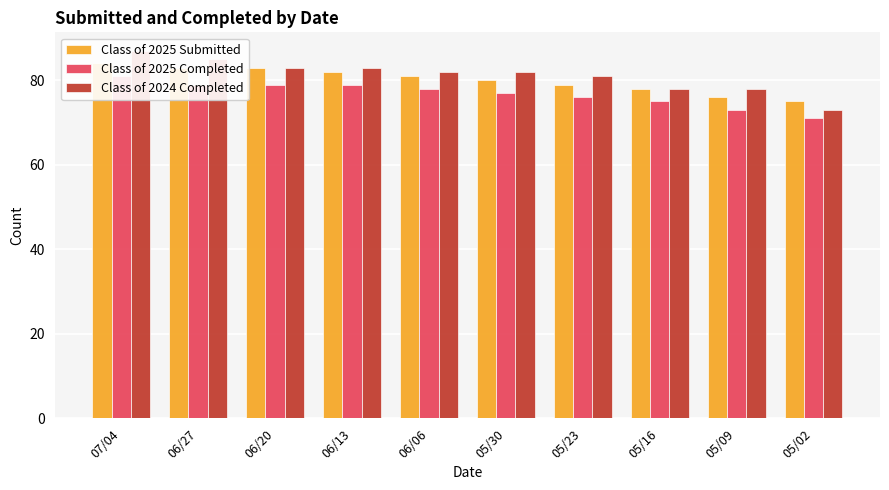

What is the spread (max minus min) of values at 06/13?

4